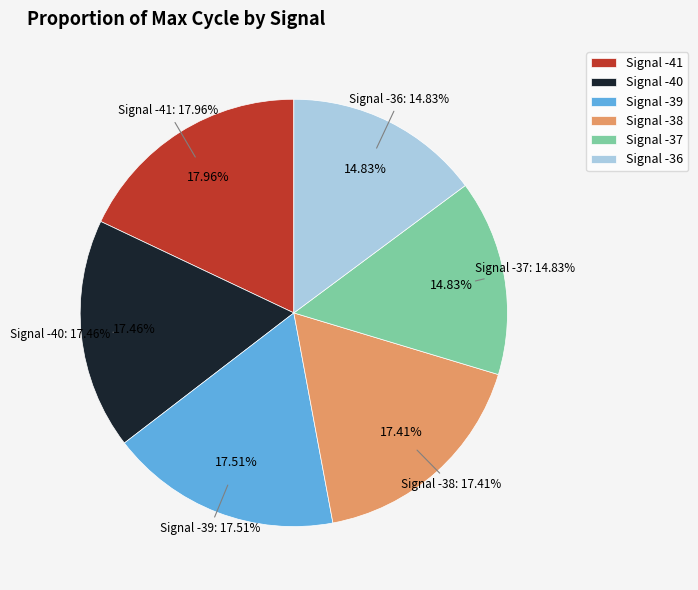

Rank the categories by value from highest to lowest.

-41, -39, -40, -38, -37, -36